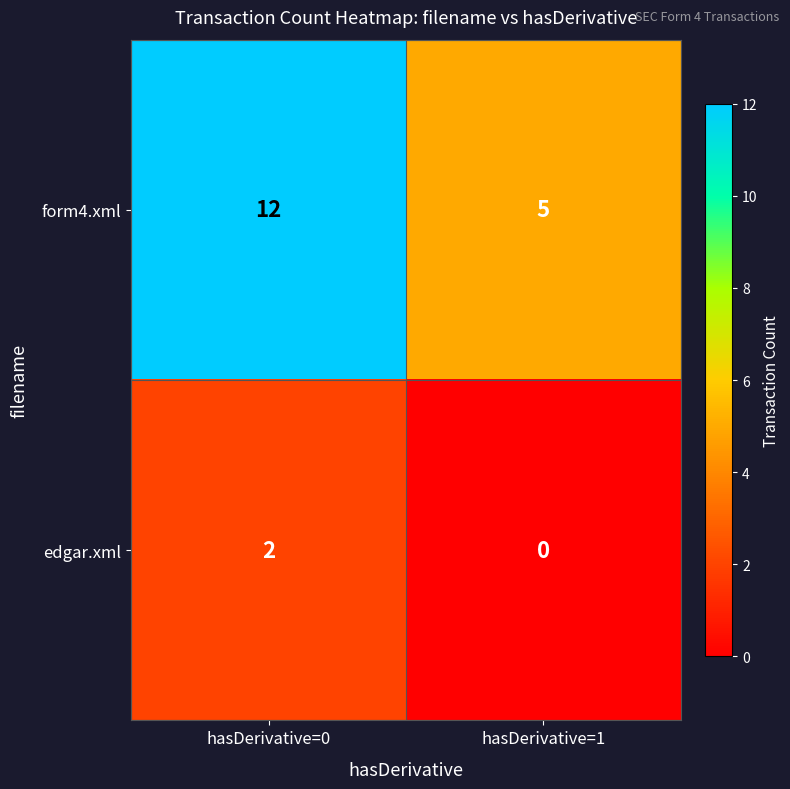

What is the difference between the maximum and minimum values in the form4.xml series?

7